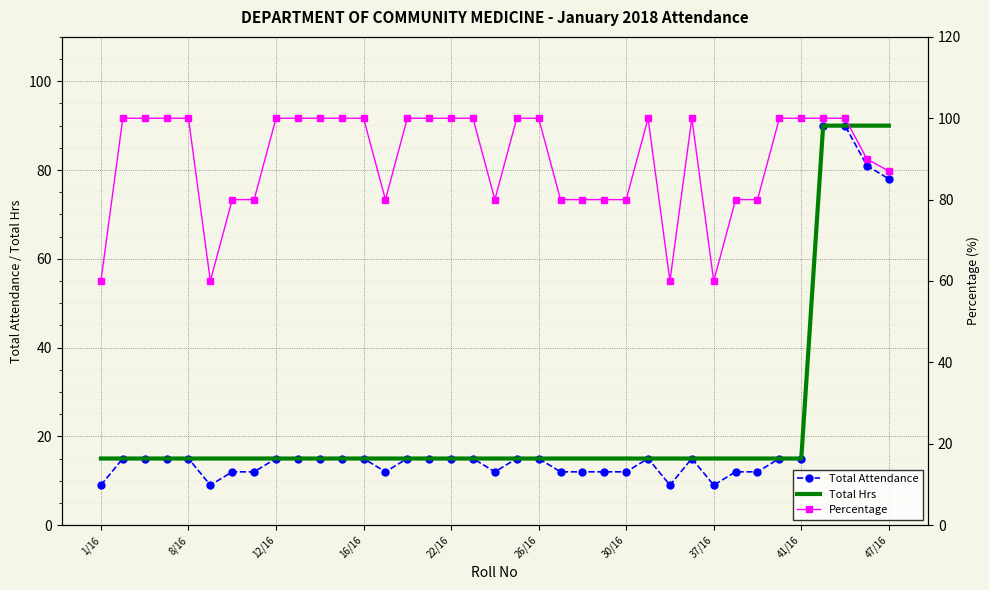

What is the maximum value shown in the chart?

100